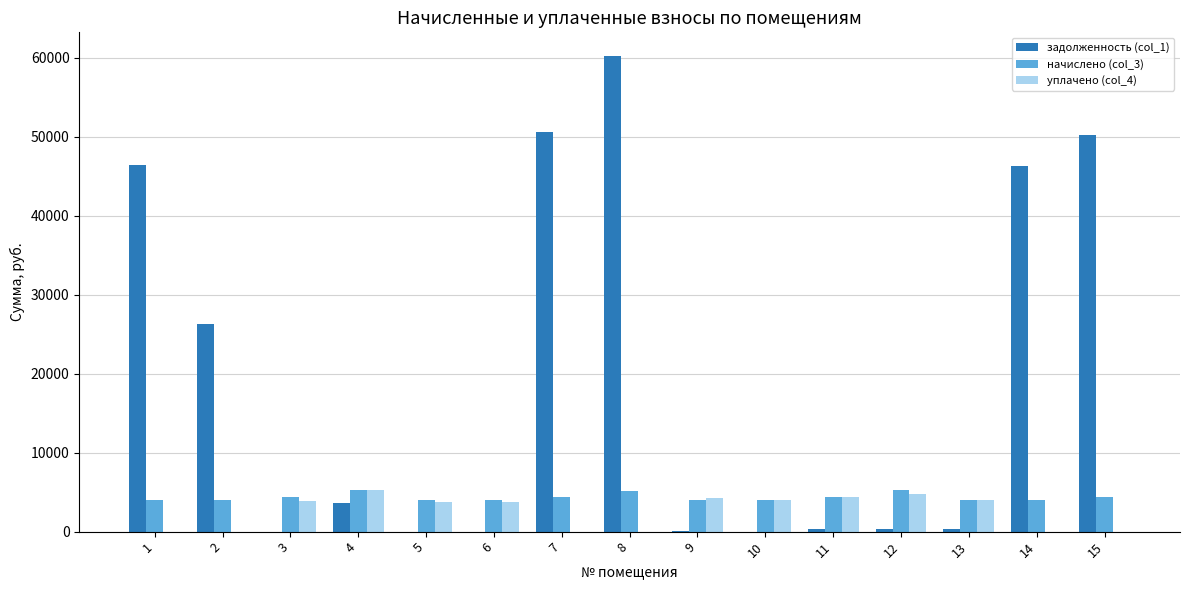

What is the greatest value displayed?

60210.1